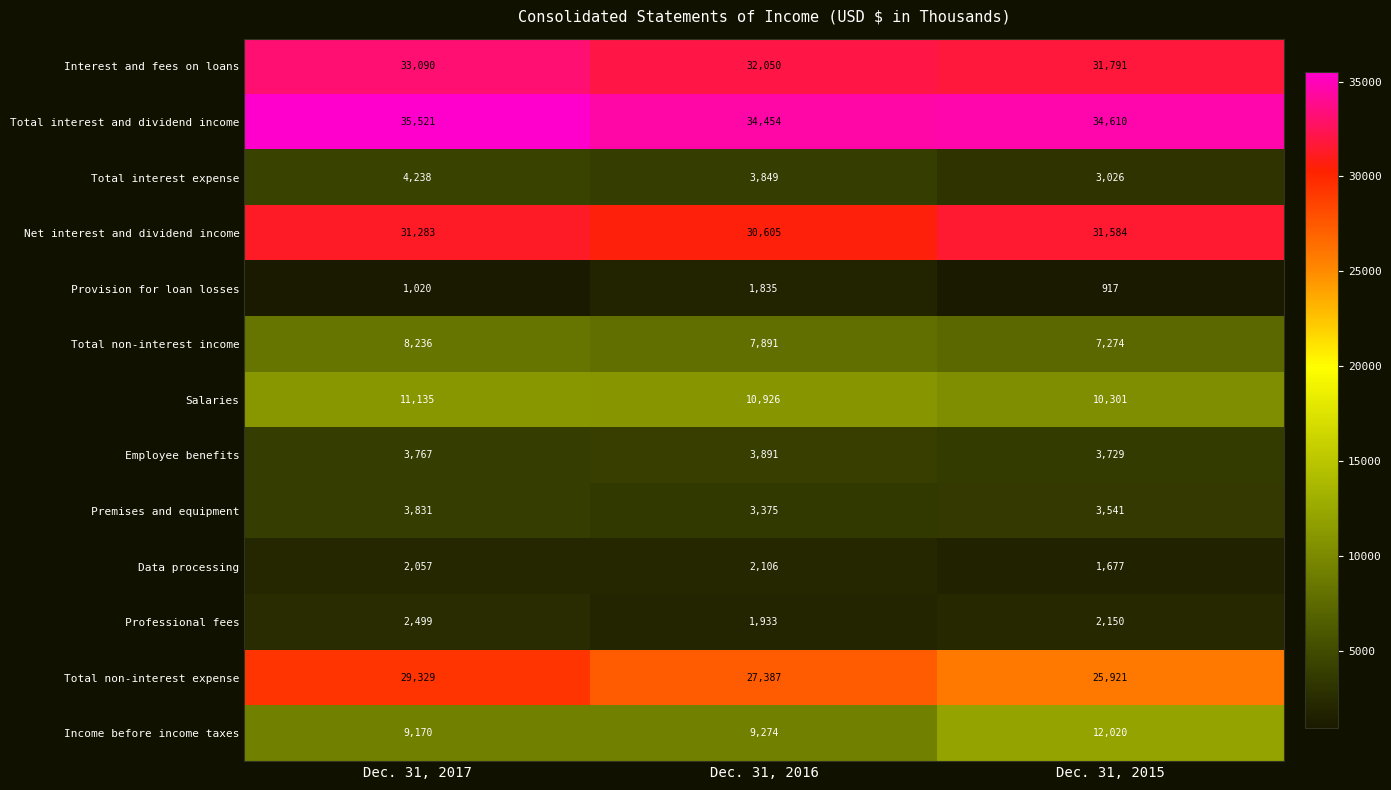

What is the approximate value of Net interest and dividend income at Dec. 31, 2016?

30605